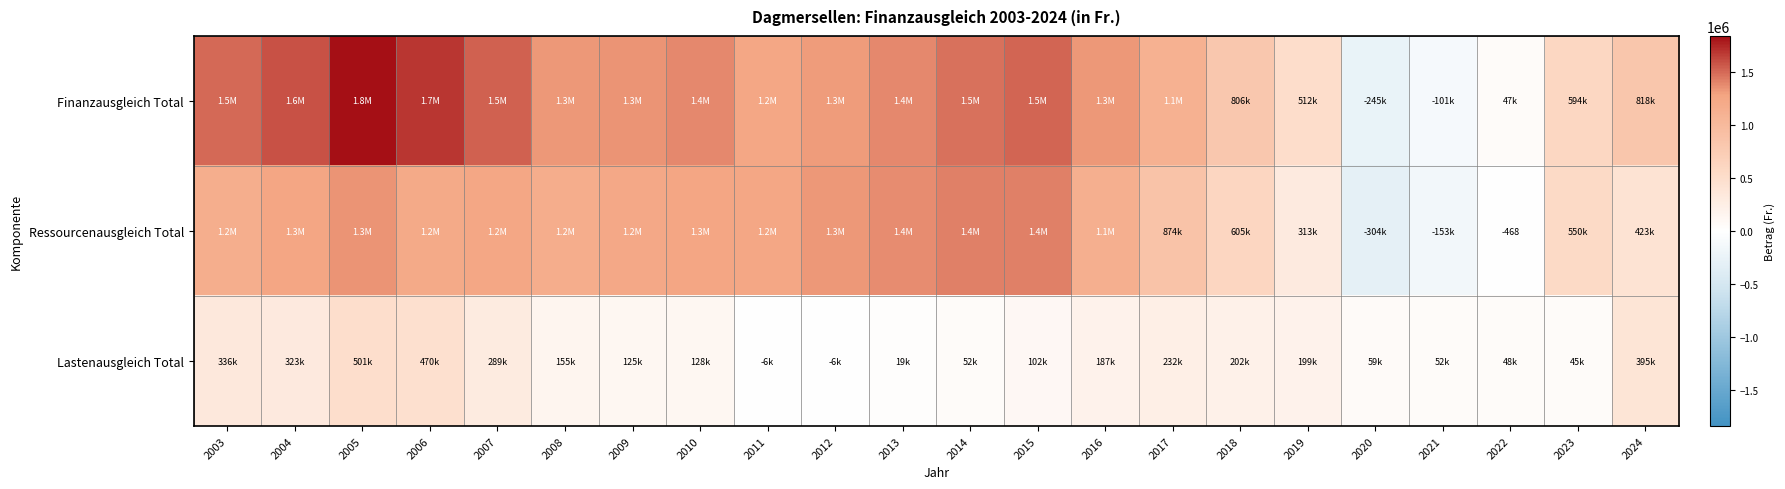

The value of Ressourcenausgleich Total at 2022 is -149. True or false?

False